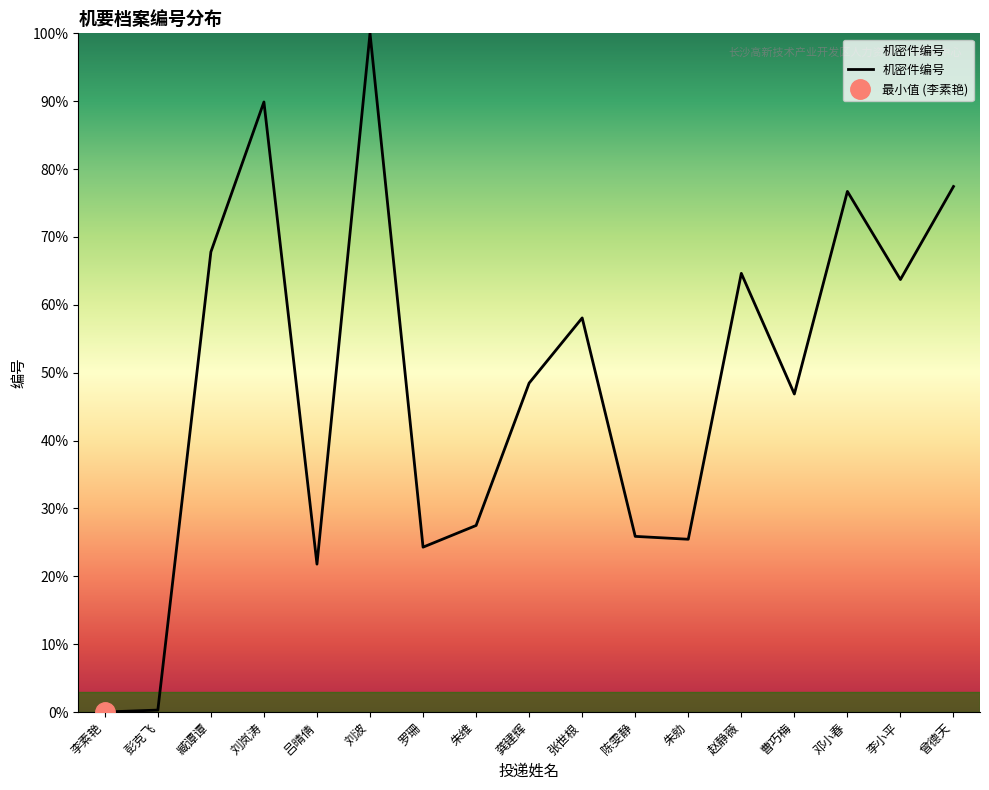

The chart shows a value of 14.5 at 陈雯静. True or false?

False